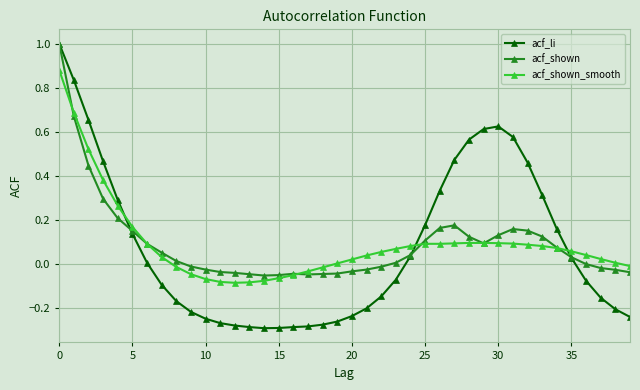

Which series has the largest range (max minus min)?

acf_li